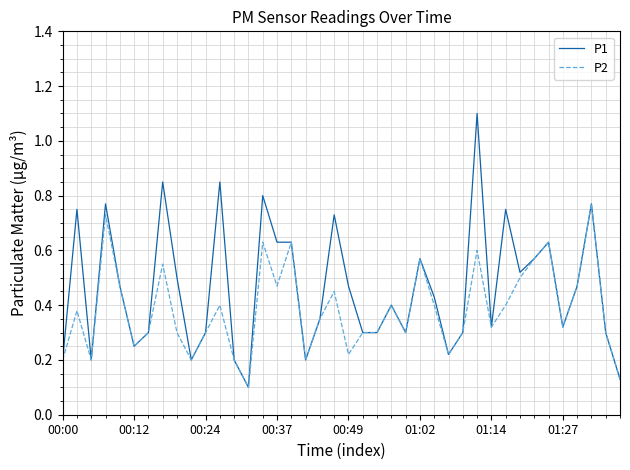

What is the greatest value displayed?

1.1